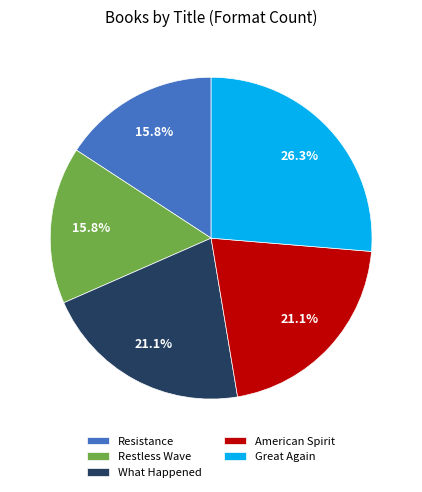

True or false: Great Again accounts for 12% of the total.

False